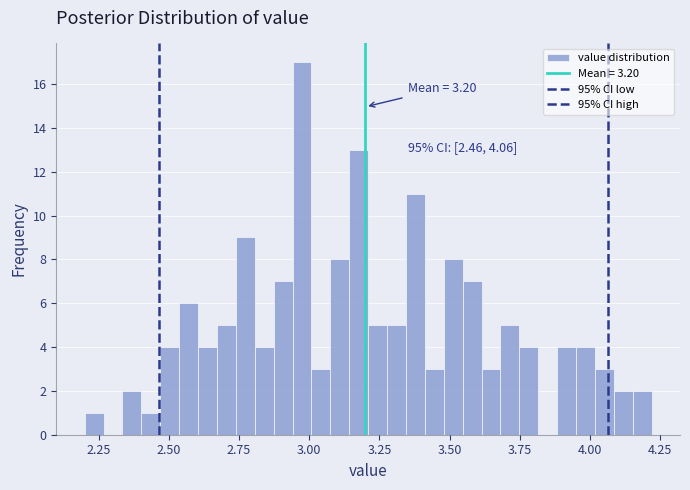

Read against the x-axis, roughly where is the centre of the tallest bar?

2.95